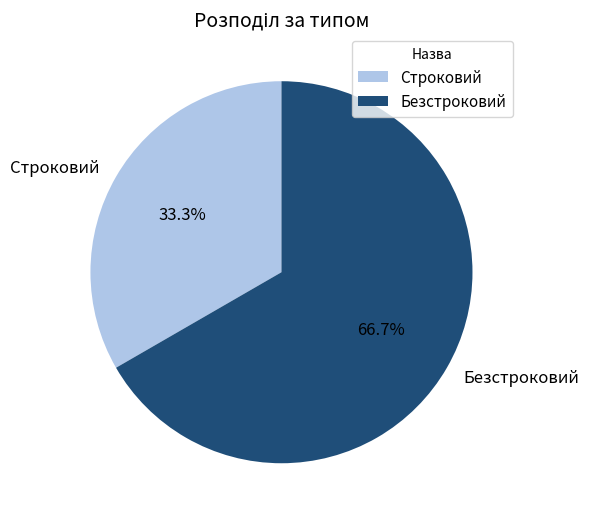

To the nearest percent, what is the combined percentage of Безстроковий and Строковий?

100%